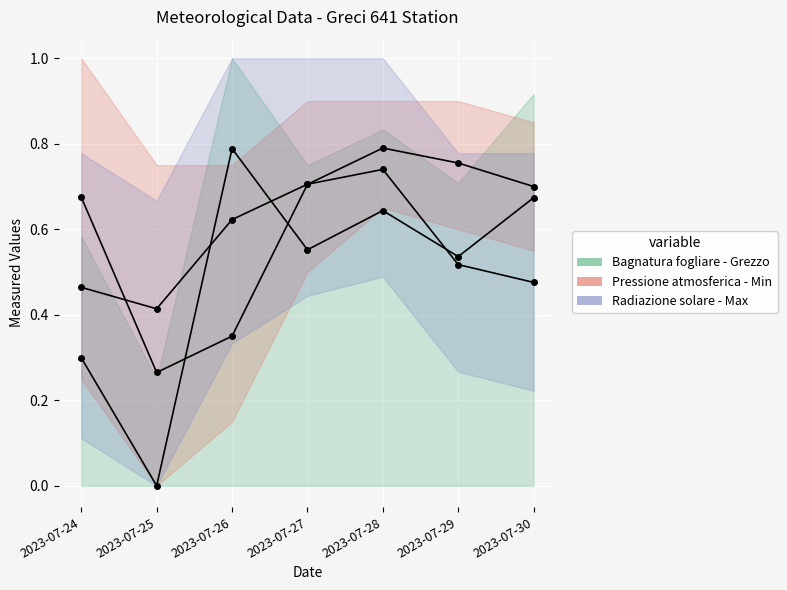

At which category is the sum across all series the highest?

2023-07-28